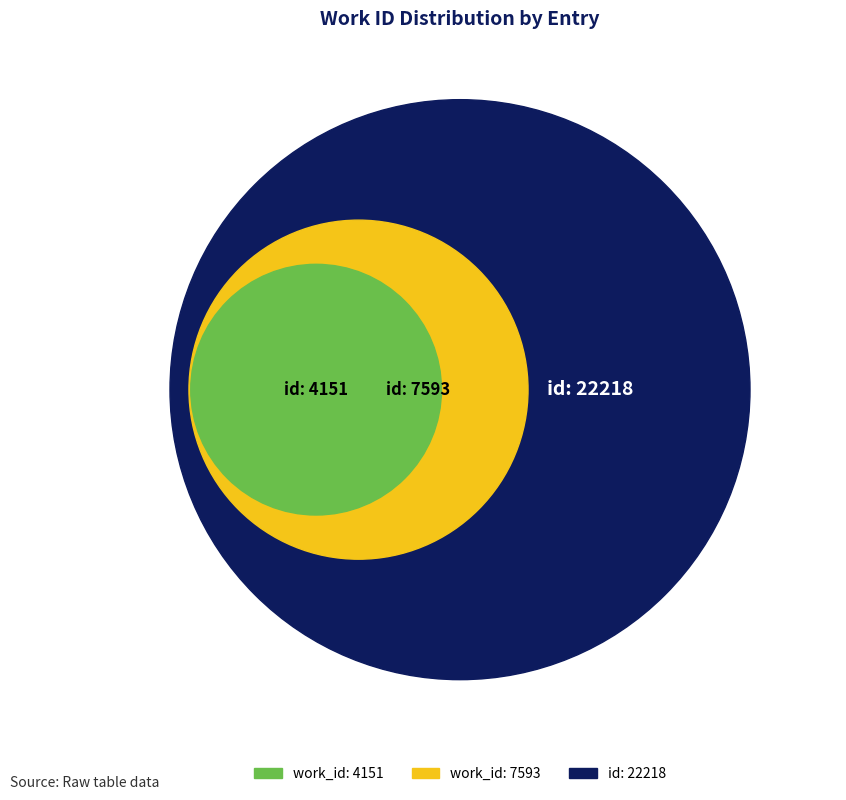

Is it true that 2014-05-08 14:41:37 UTC is 5% of the pie?

False